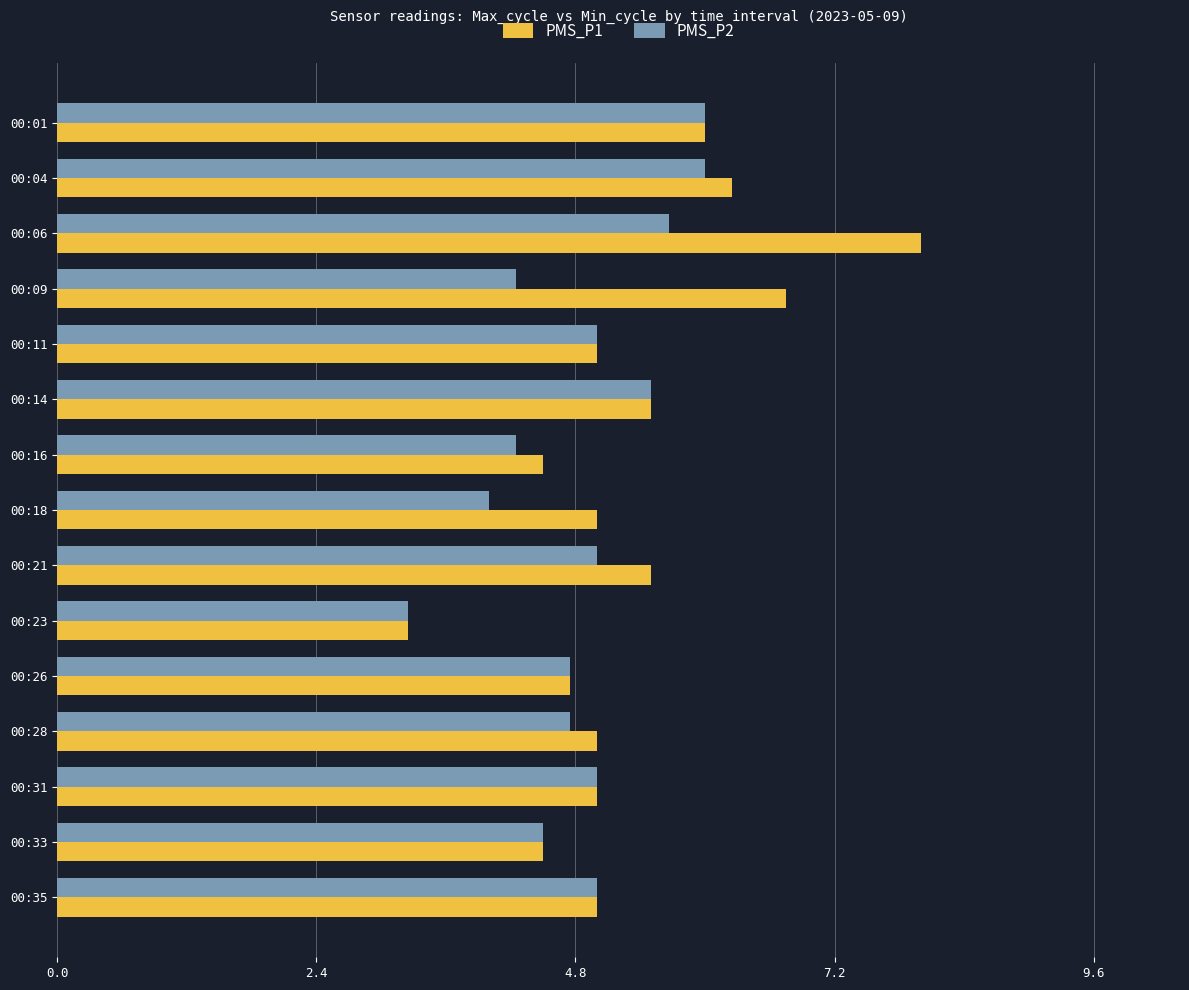

The PMS_P2 series shows 4.0 at 00:18. True or false?

True